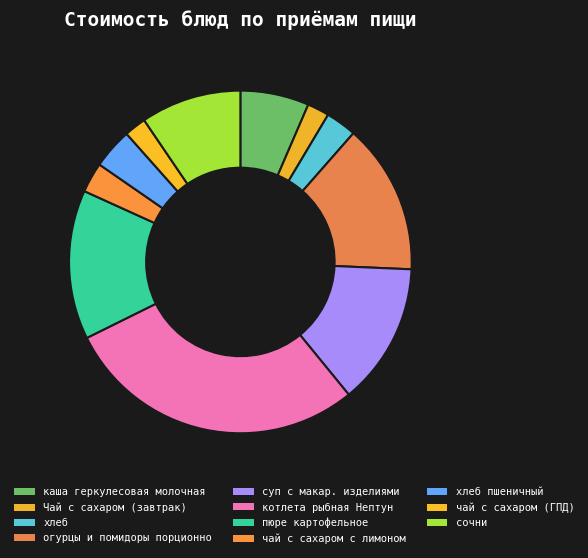

Which has a higher value, Чай с сахаром (завтрак) or огурцы и помидоры порционно?

огурцы и помидоры порционно